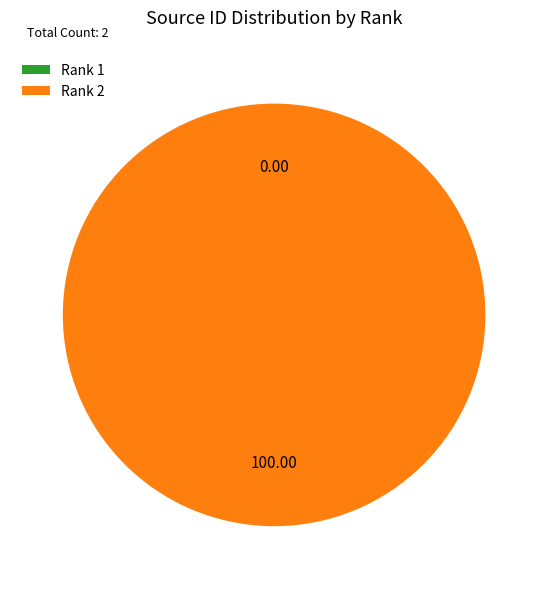

Which slice is the largest?

Rank 2